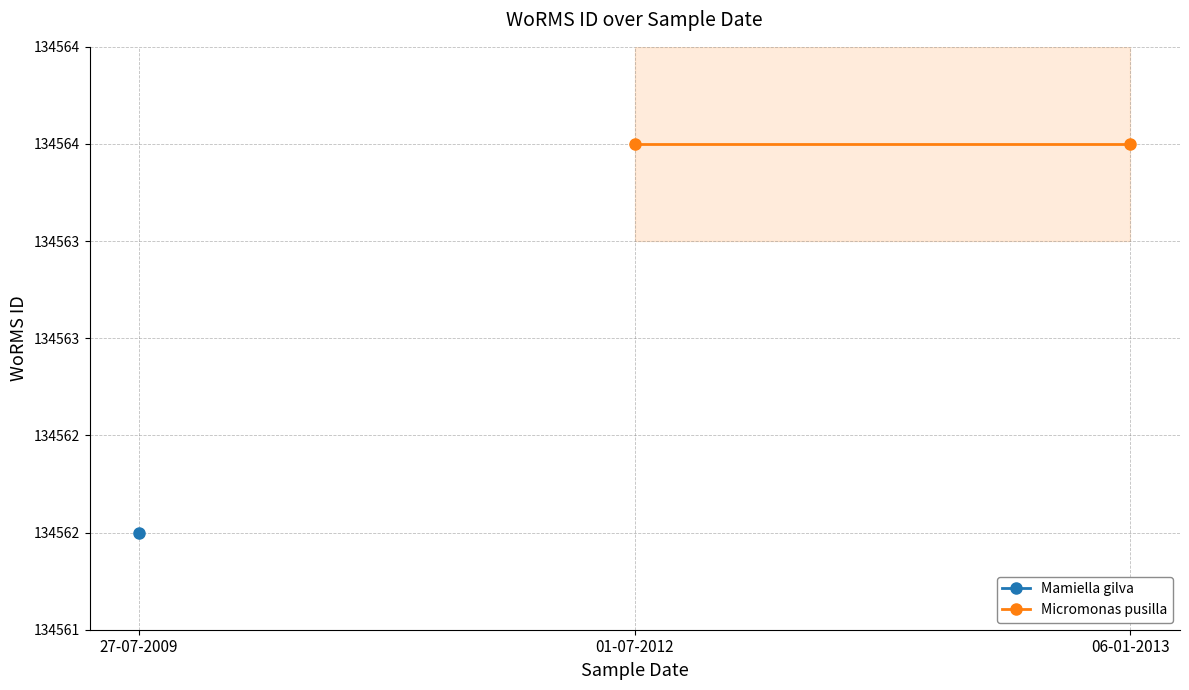

List the labels in order of Micromonas pusilla value, smallest first.

27-07-2009, 06-01-2013, 01-07-2012